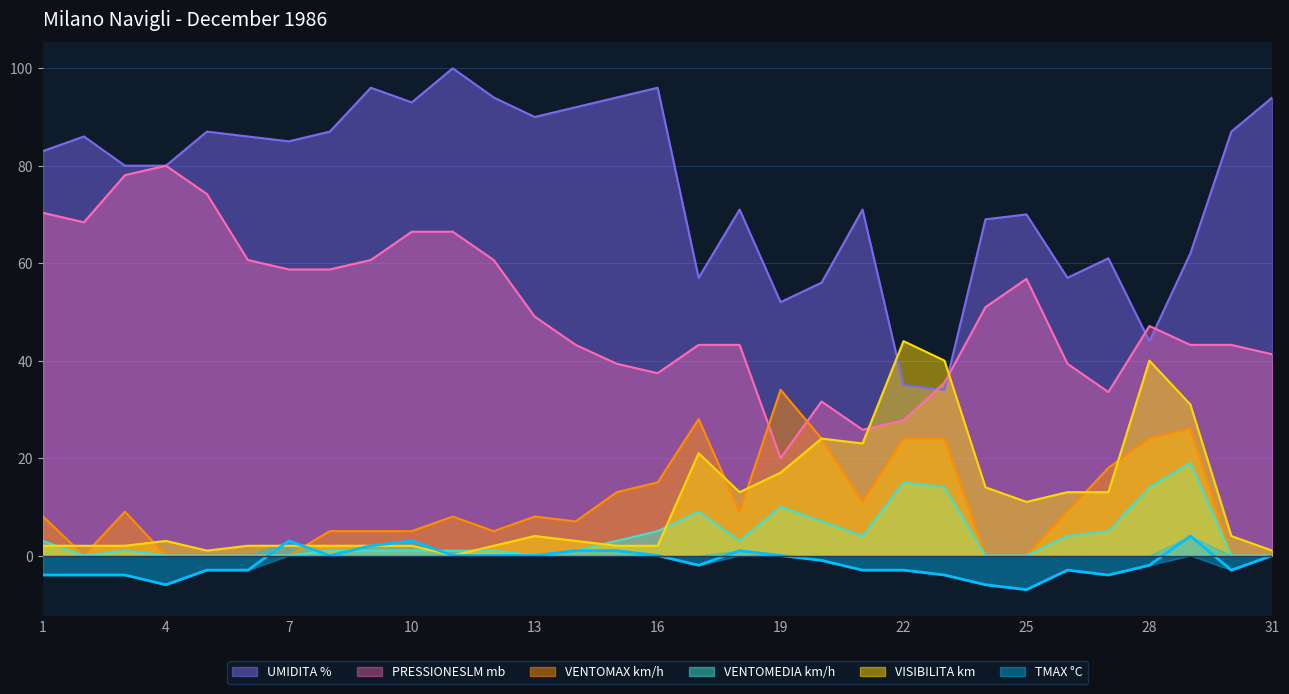

List the labels in order of VENTOMAX km/h value, largest first.

19, 17, 29, 20, 22, 23, 28, 27, 16, 15, 21, 3, 18, 26, 1, 11, 13, 14, 8, 9, 10, 12, 2, 4, 5, 6, 7, 24, 25, 30, 31